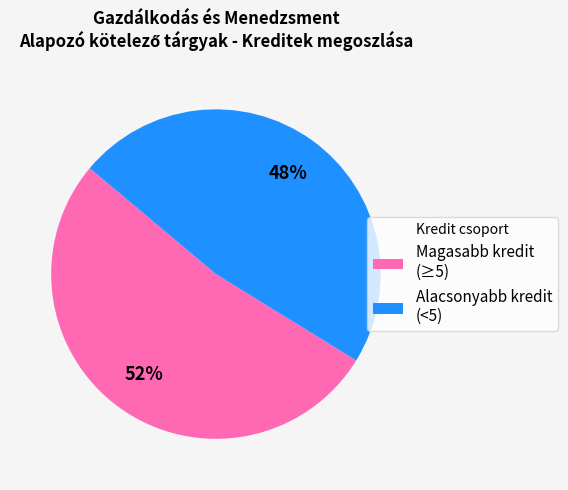

To the nearest percent, what is the average slice percentage?

50%